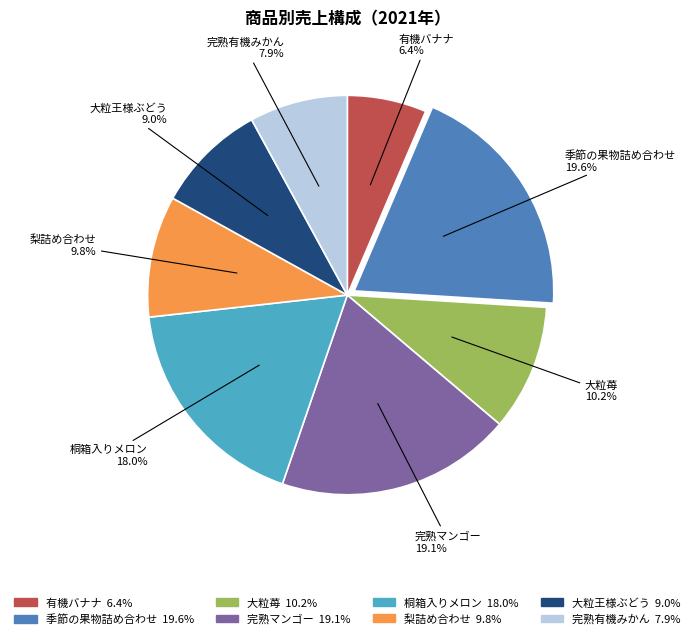

Which category has the smallest portion of the pie?

有機バナナ